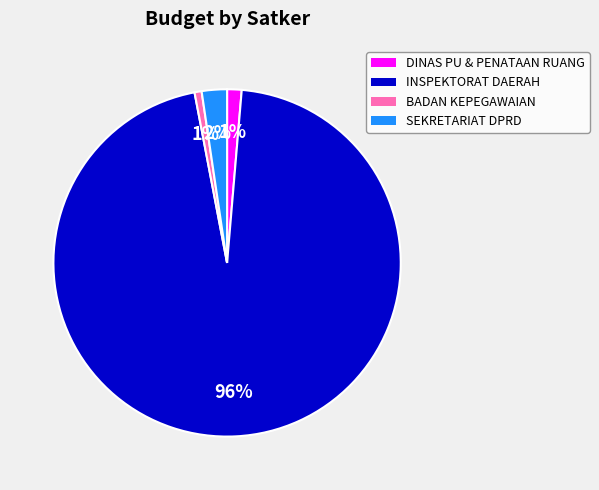

Which category has the biggest portion of the pie?

INSPEKTORAT DAERAH